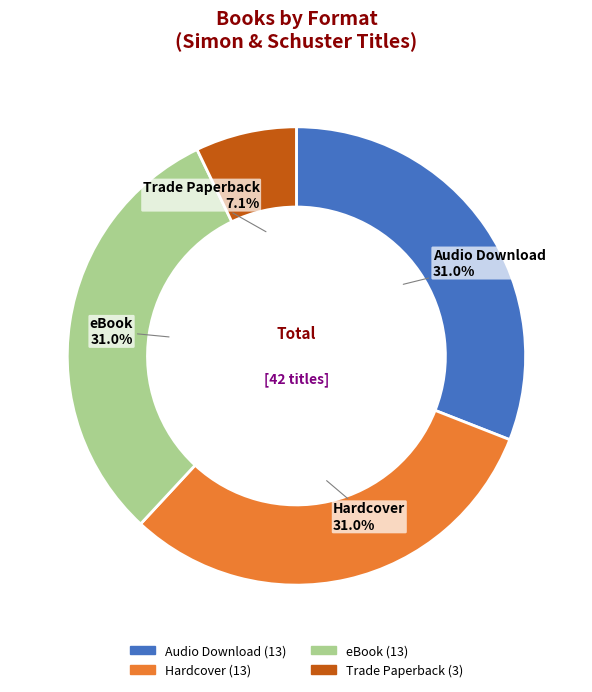

Combined, do Audio Download and Trade Paperback account for over 50%?

No